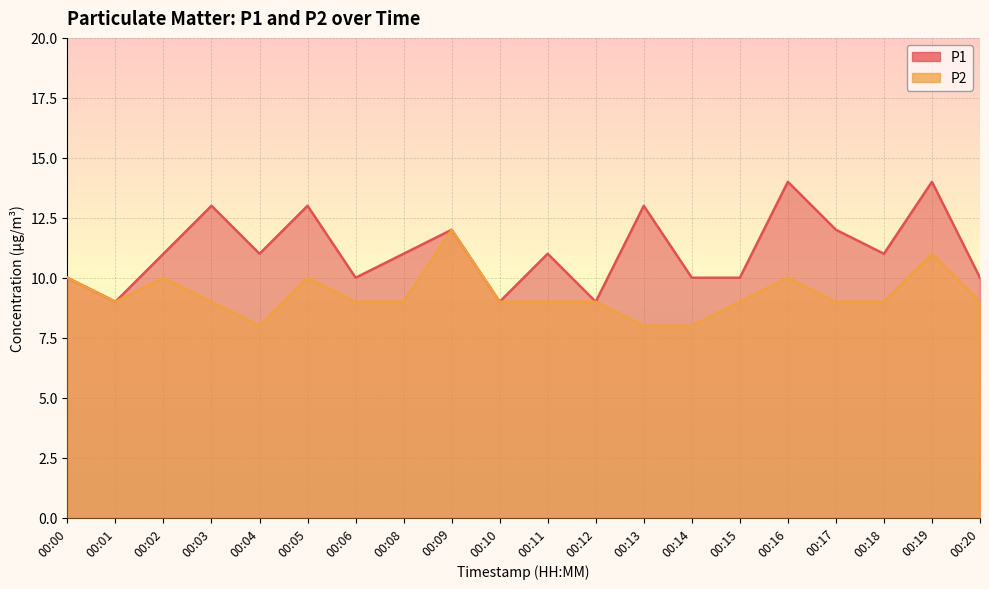

At which label is P1 closest to 11?

00:02